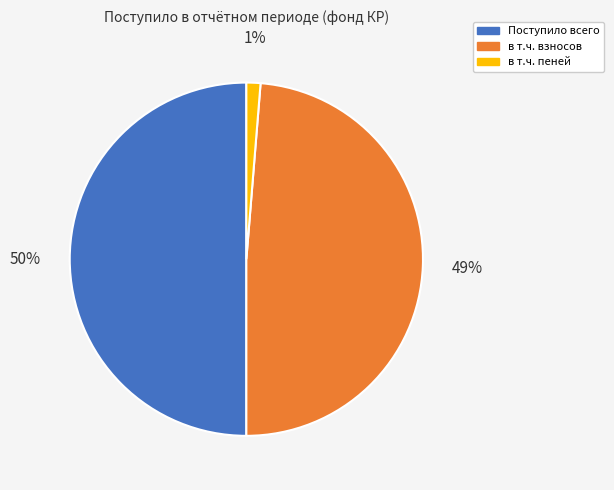

To the nearest percent, what is the average slice percentage?

33%